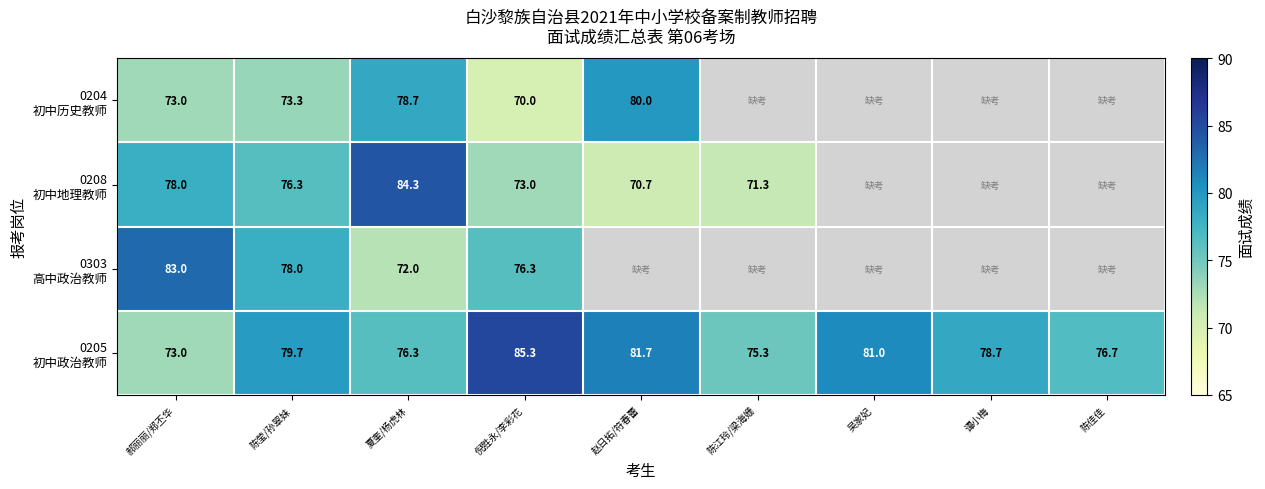

Count the number of data series in this chart.

4